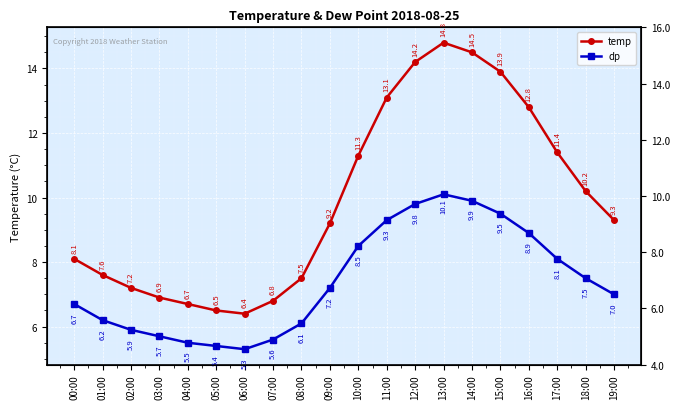

What is the label of the 13th point from the left?

12:00